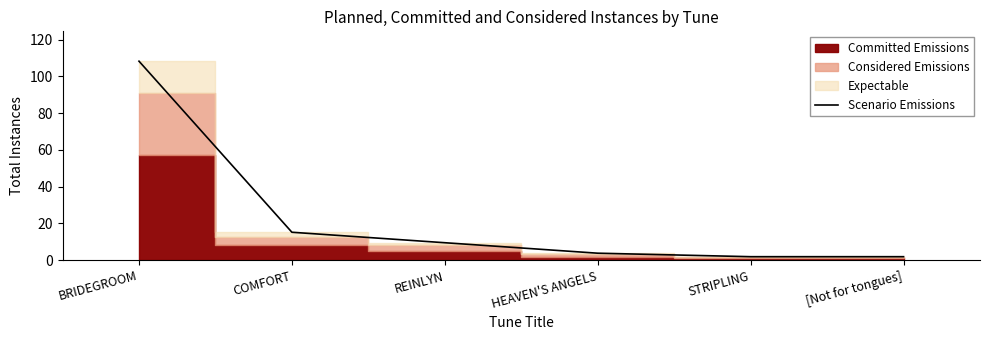

What is the value of the 5th point from the left?

1.9